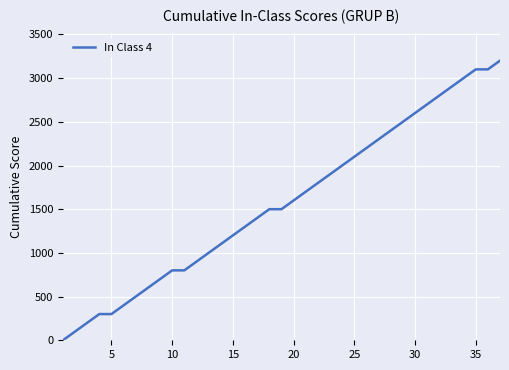

What is the difference between the maximum and minimum values?

3200